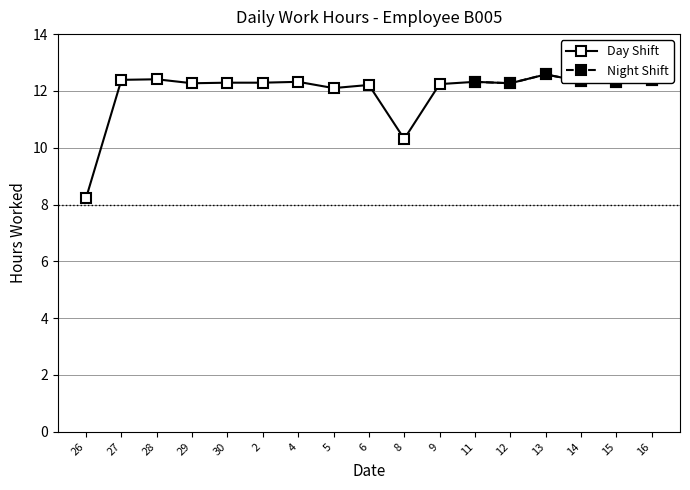

How many interior local peaks does the Day Shift series have?

5